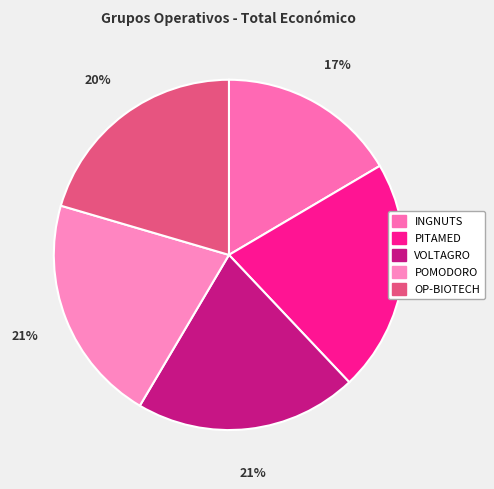

To the nearest percent, what portion does OP-BIOTECH represent?

20%